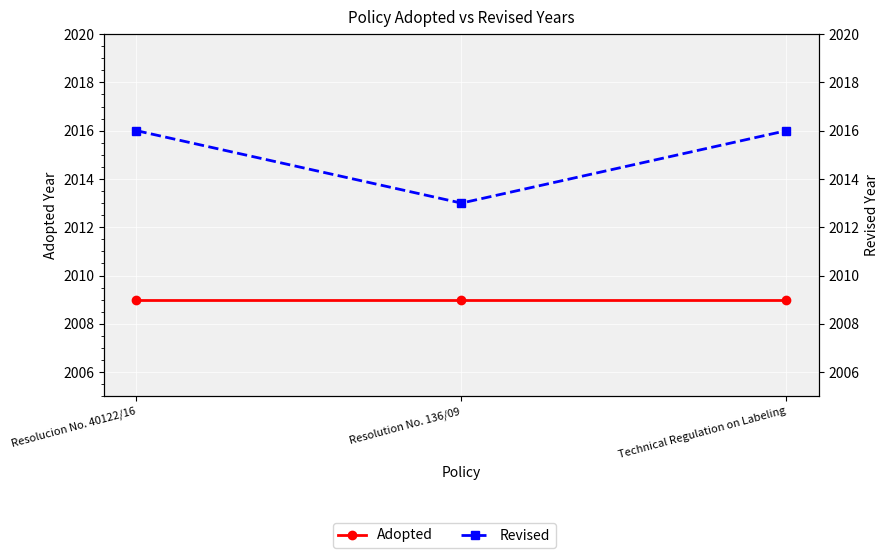

What is the label of the 3rd point from the right?

Resolucion No. 40122/16